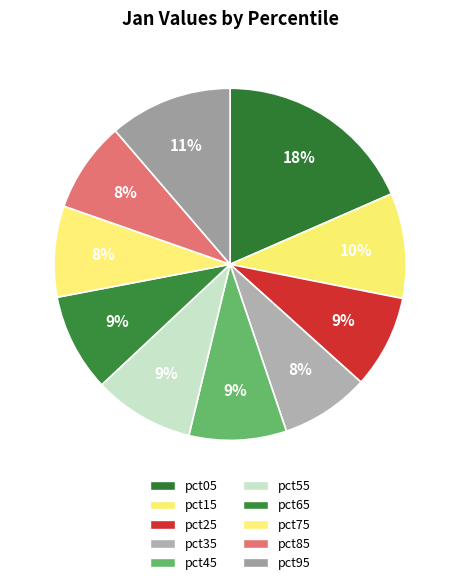

How many slices are in this pie chart?

10